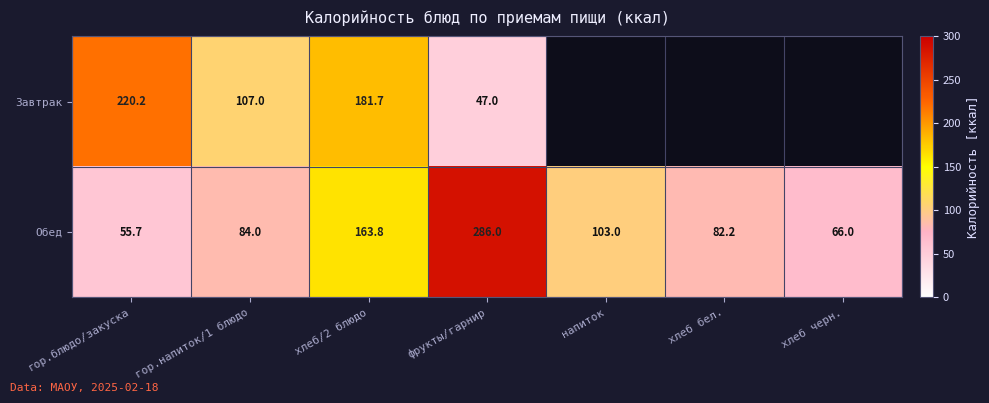

Is it true that Завтрак equals 291.8 at хлеб/2 блюдо?

False